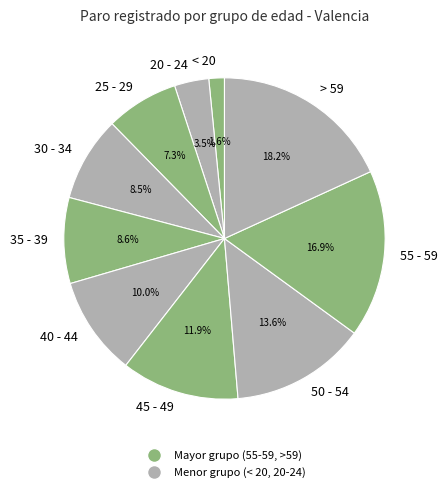

Does 40 - 44 represent more than half of the total?

No